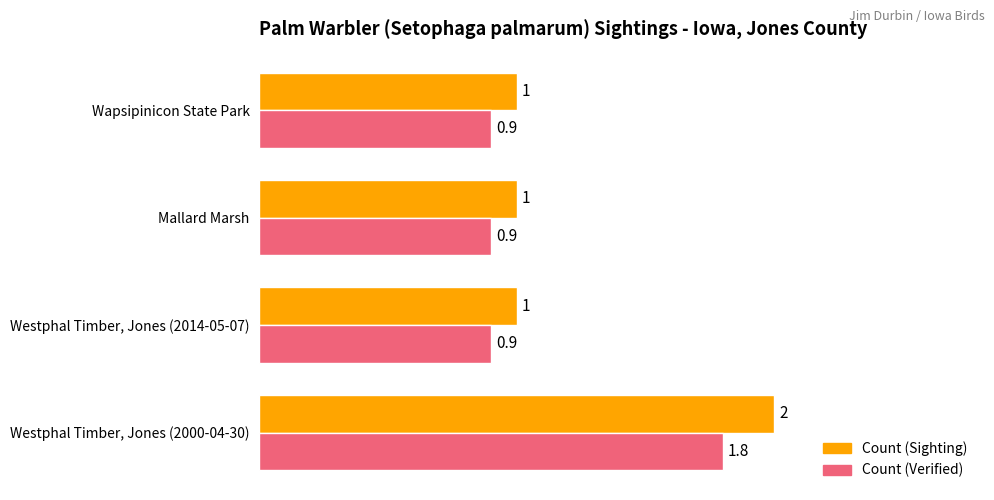

How many series are shown in this chart?

2